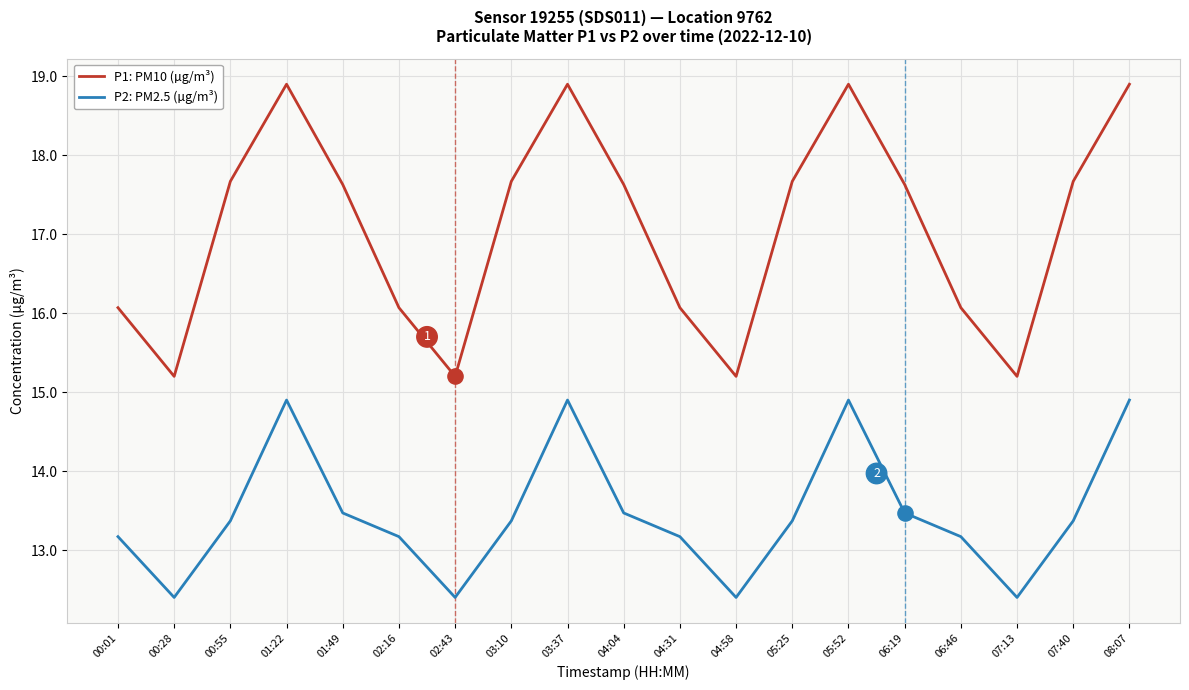

What are all the series names shown in the legend?

P1: PM10 (µg/m³), P2: PM2.5 (µg/m³)